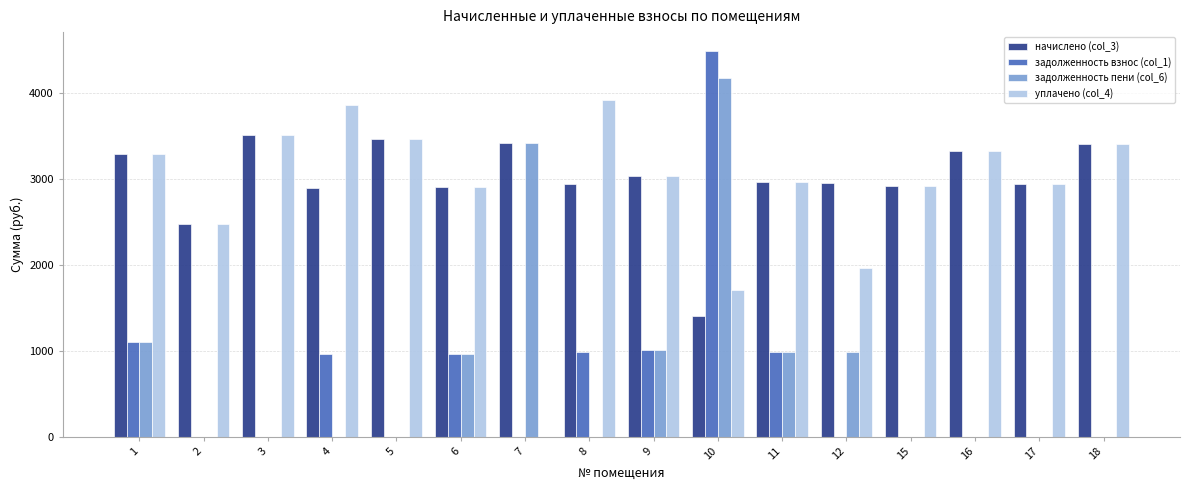

How many groups of bars are there?

16